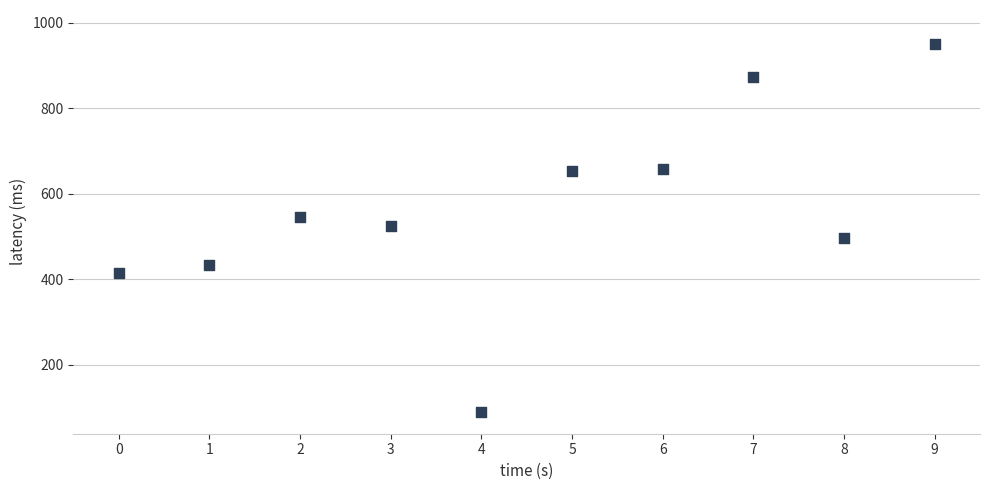

What is the average Y value?

564